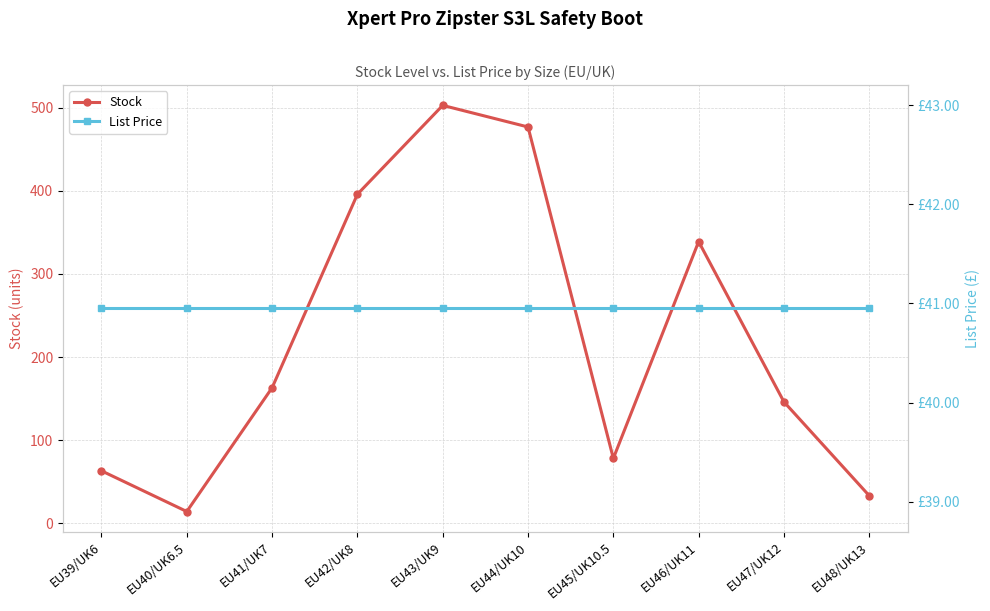

What is the label of the 6th point from the right?

EU43/UK9